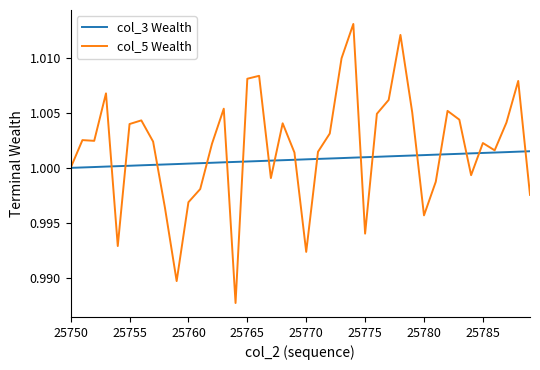

Rank the series by their maximum value, from lowest to highest.

col_3 Wealth, col_5 Wealth